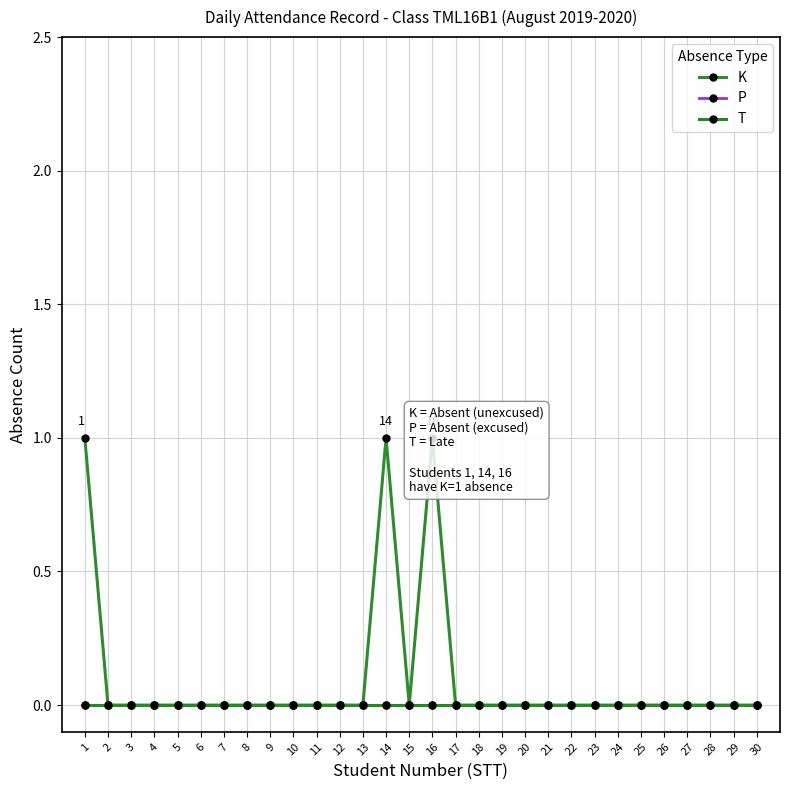

Is this an area chart (filled region under the line)?

No